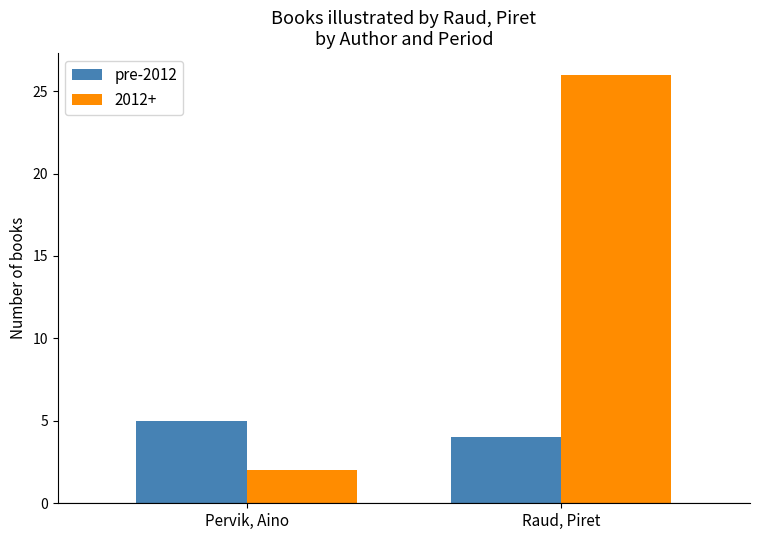

What is the spread (max minus min) of values at Pervik, Aino?

3